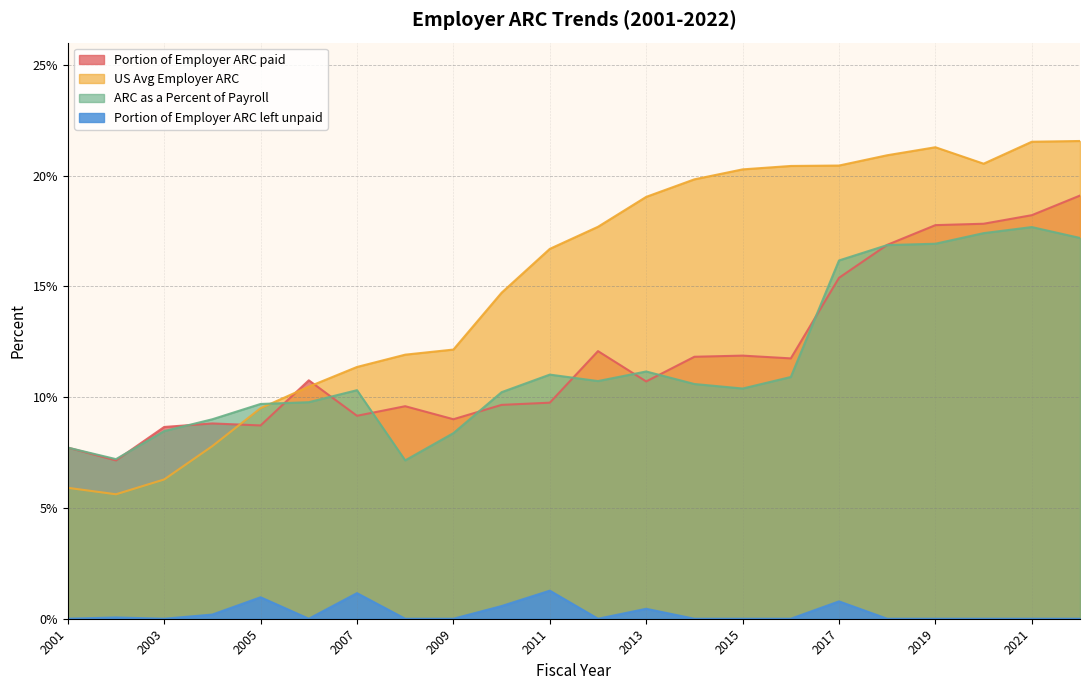

At which category is the sum across all series the highest?

2022